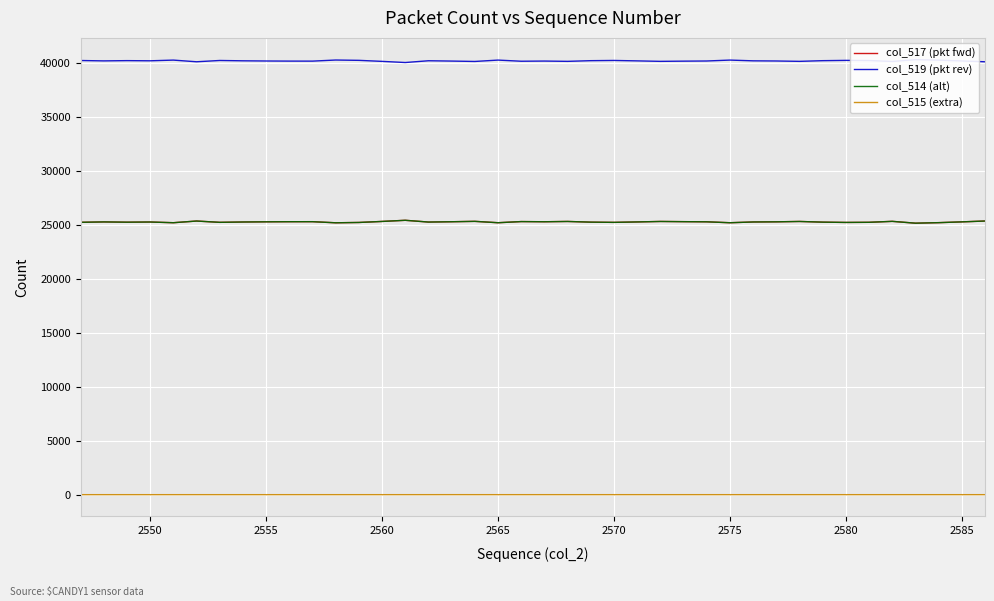

What is the difference between the highest and lowest values at 2575?

40274